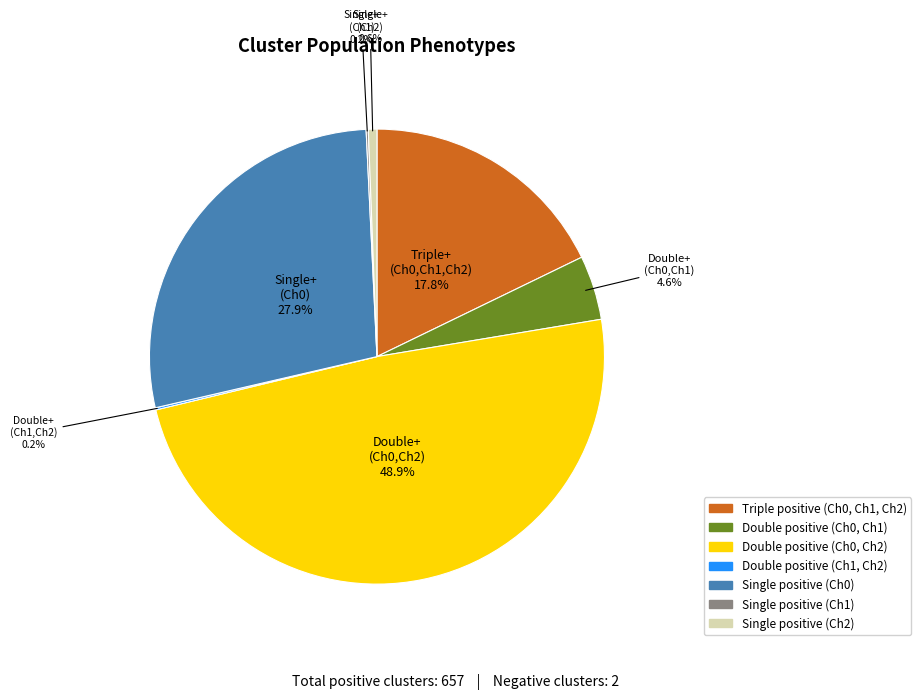

Combined, do Single positive (Ch0) and Single positive (Ch2) account for over 50%?

No